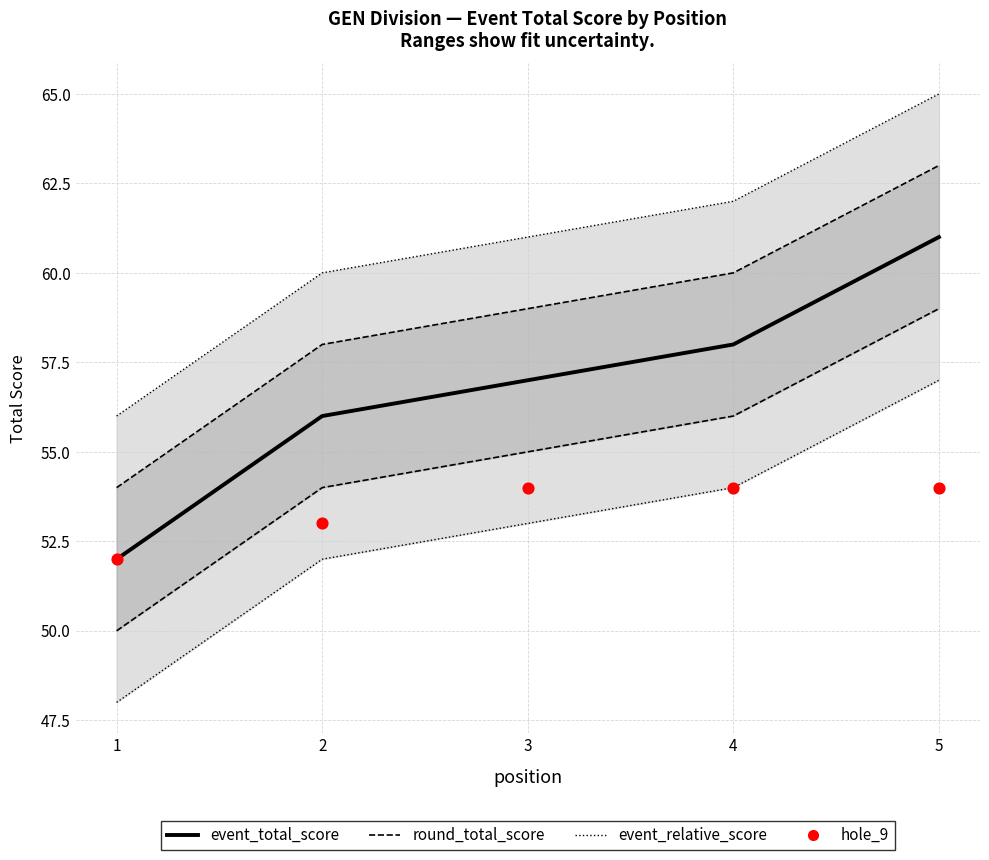

At how many categories does at least one series exceed 54?

5